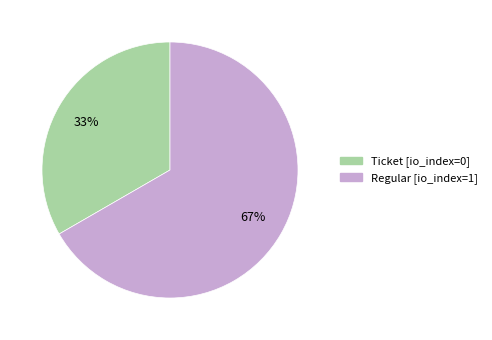

Do Regular and Ticket together represent more than half of the pie?

Yes